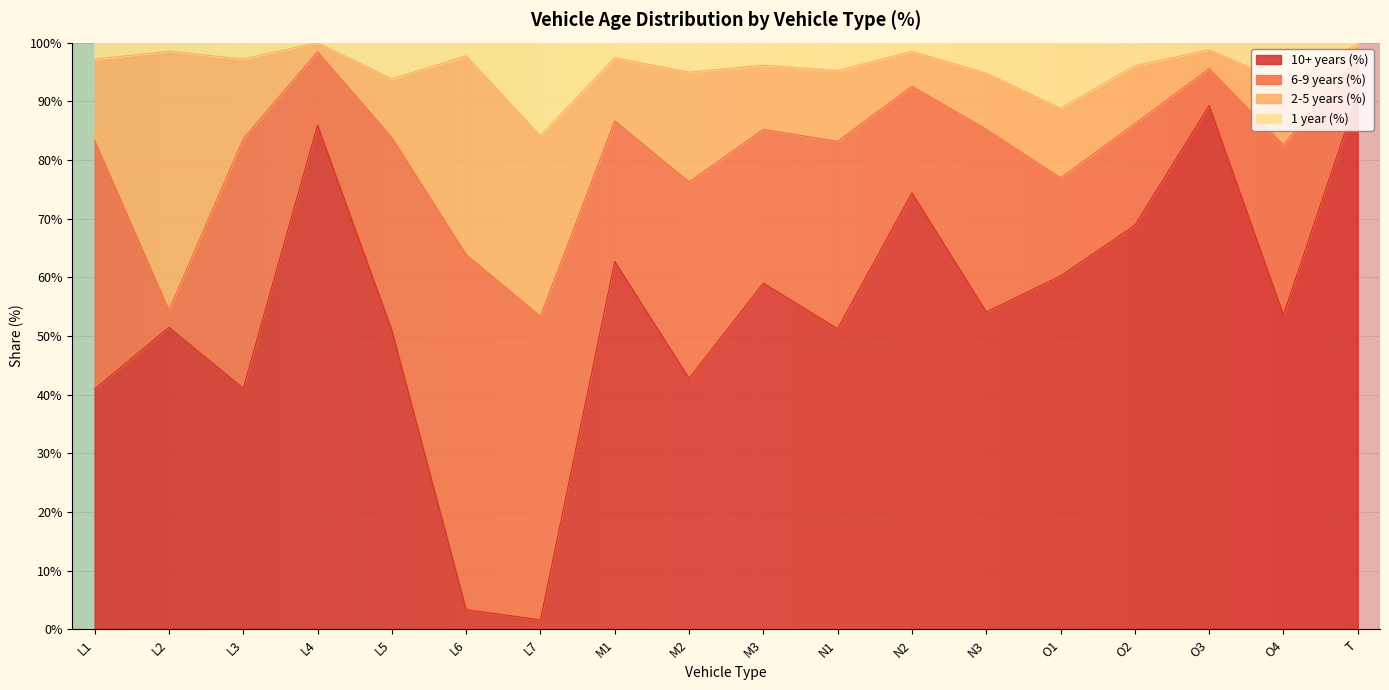

What is the difference between the maximum and minimum values in the 10+ years (%) series?

89.6